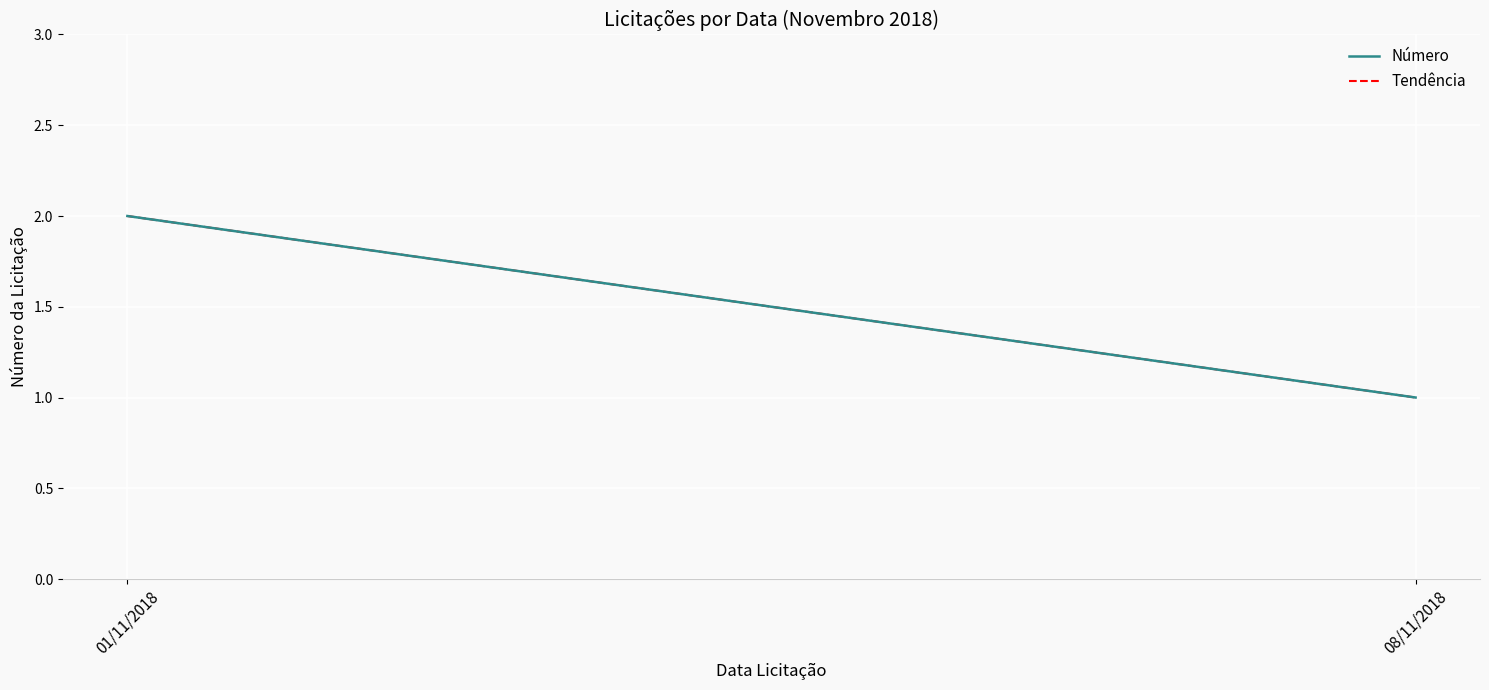

Reading left to right, transcribe all the data shown in this chart.

Número: 01/11/2018=2.0	08/11/2018=1.0
Tendência: 01/11/2018=2.0	08/11/2018=1.0